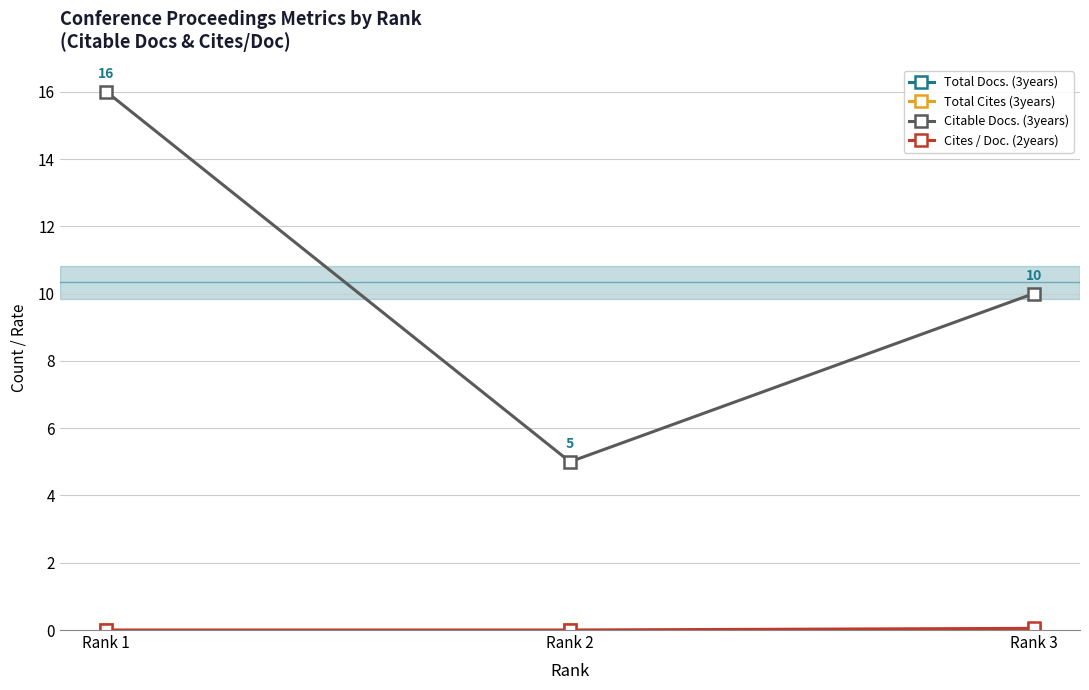

What is the difference between the highest and lowest values at Rank 1?

16.0